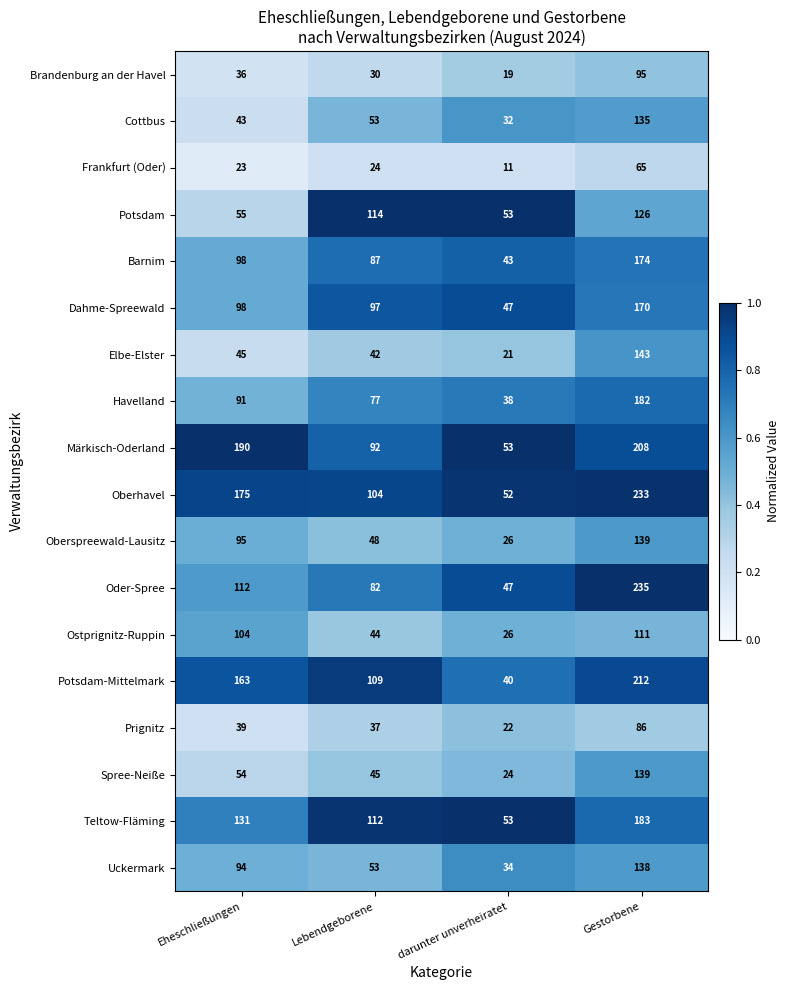

What is the approximate value of Potsdam-Mittelmark at Eheschließungen?

163